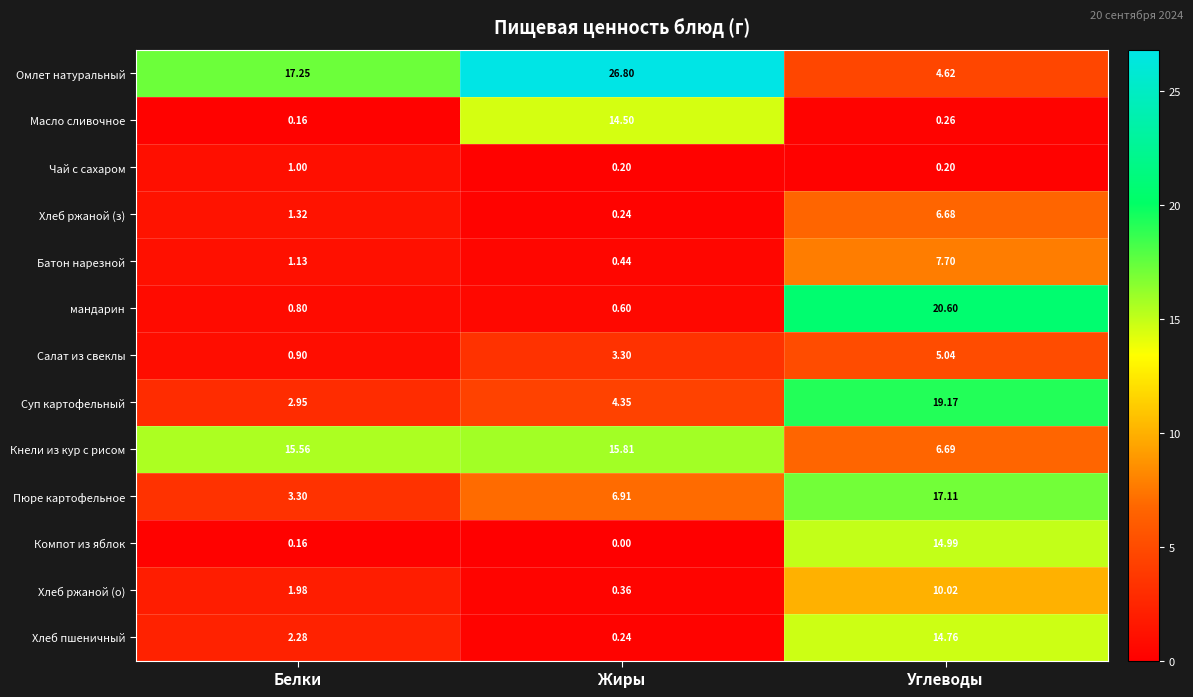

What is the total value across all series at Белки?

48.8